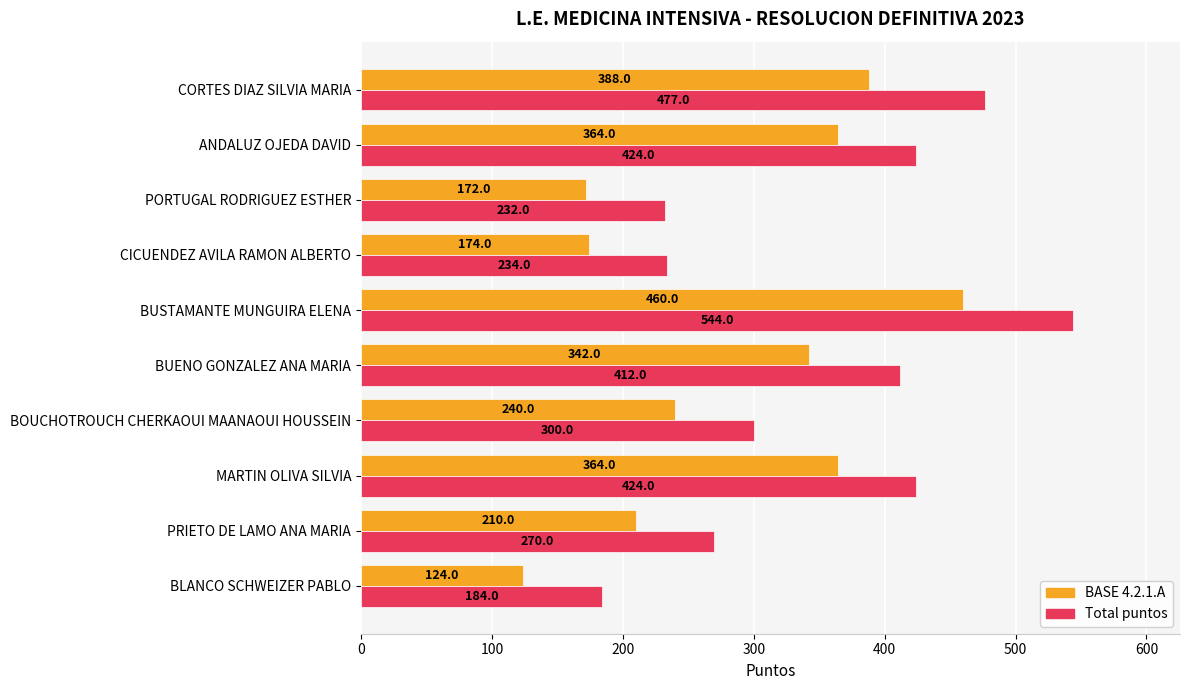

What is the average value of the Total puntos series?

350